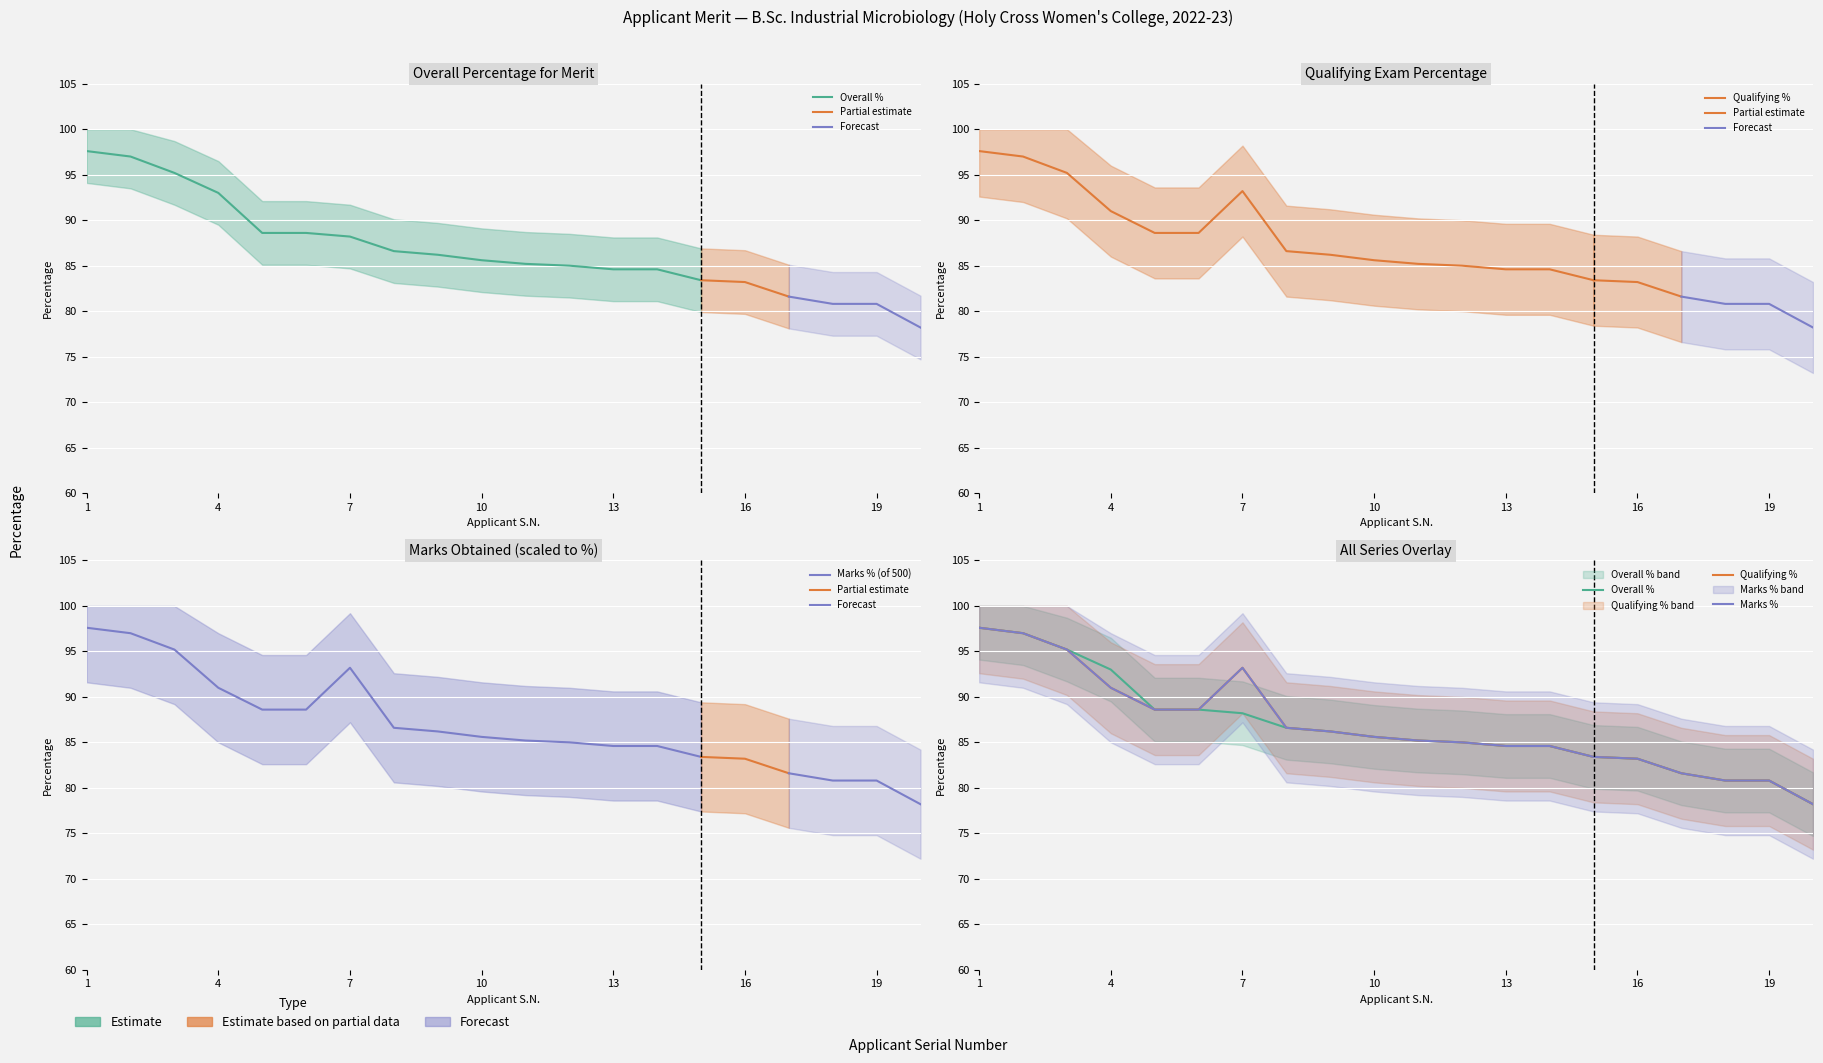

How many data points in Qualifying Percentage are above 85?

11